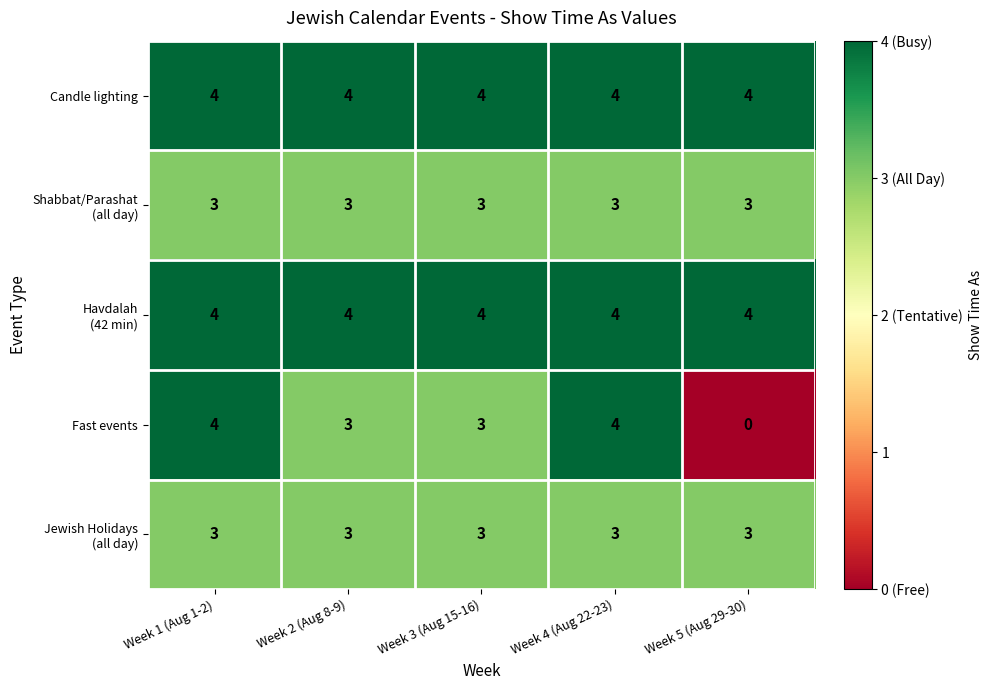

What is the maximum value shown in the chart?

4